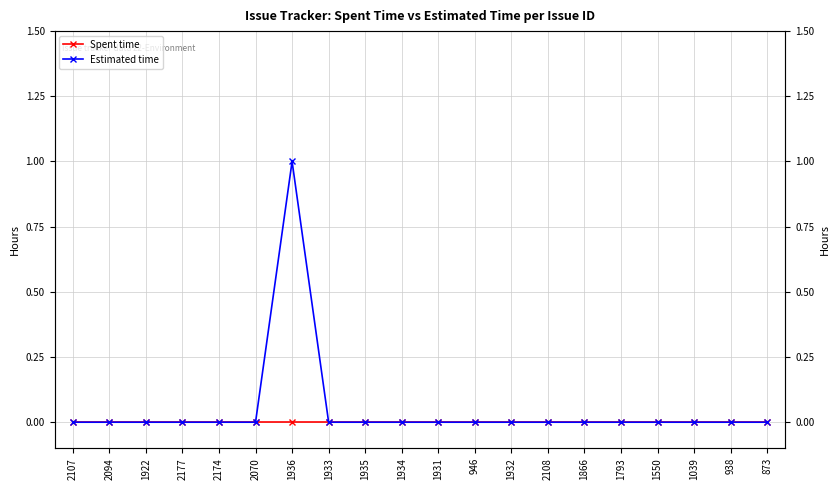

Is the value of Spent time at 946 greater than the value of Estimated time at 938?

No